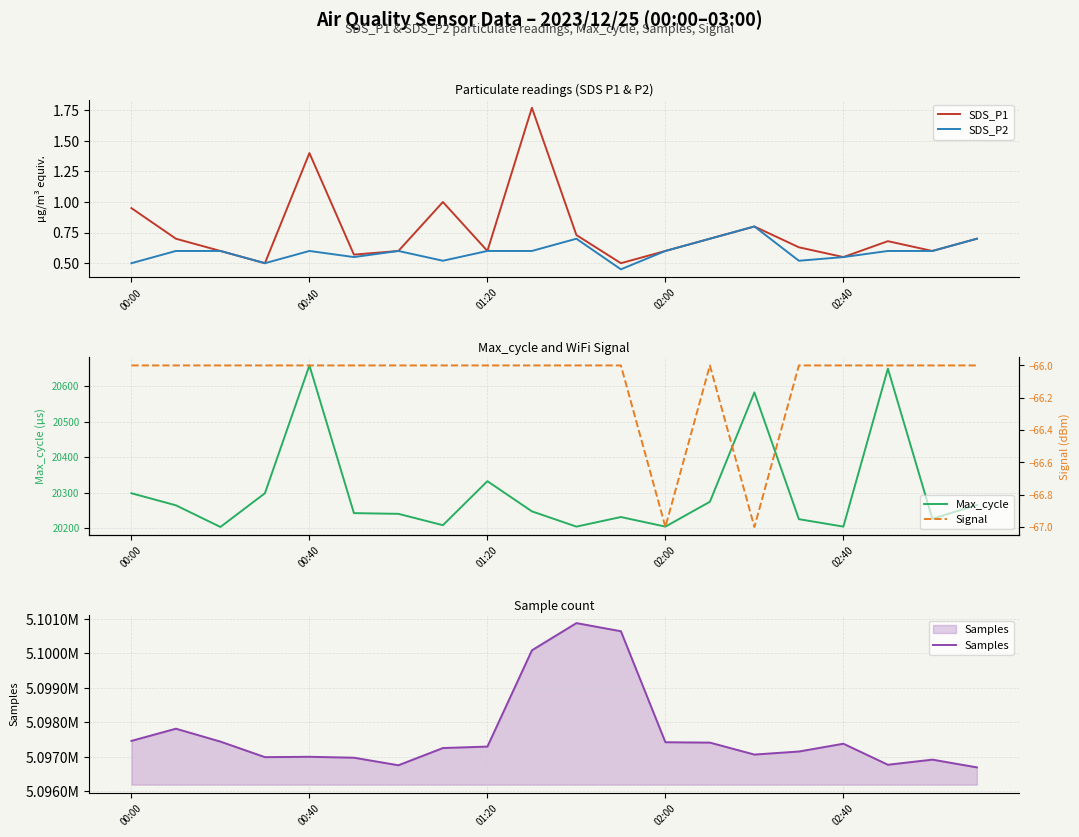

Is it true that Max_cycle equals 13277.8 at 11?

False